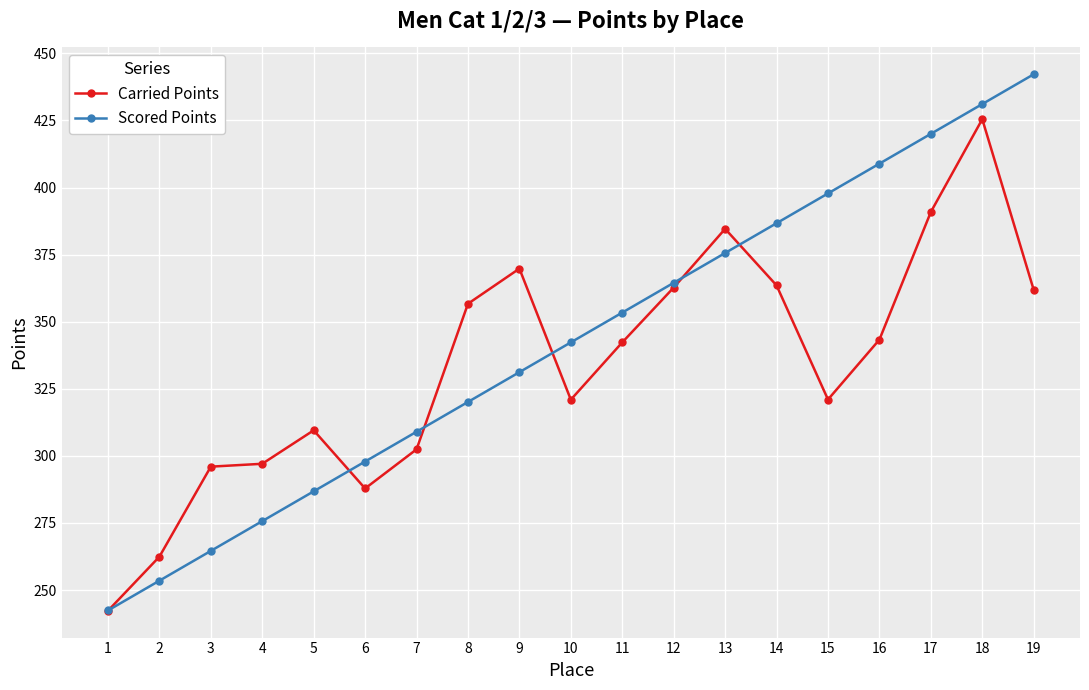

What is the spread (max minus min) of values at 14?

23.2